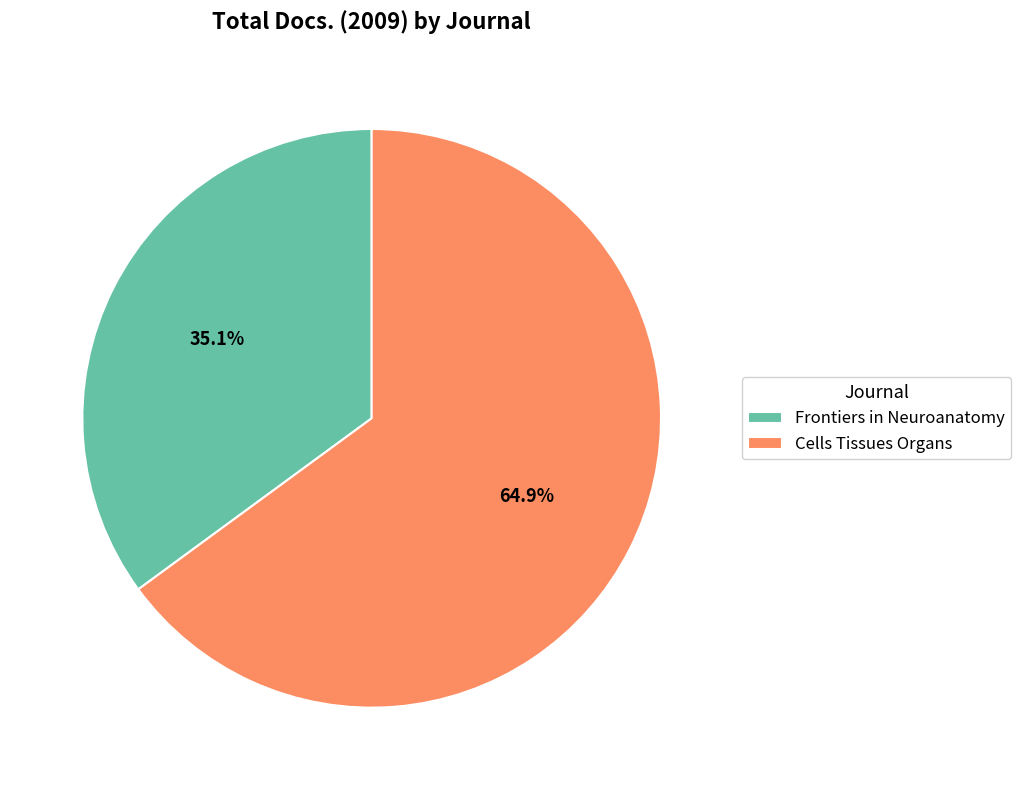

To the nearest percent, what portion does Frontiers in Neuroanatomy represent?

35%